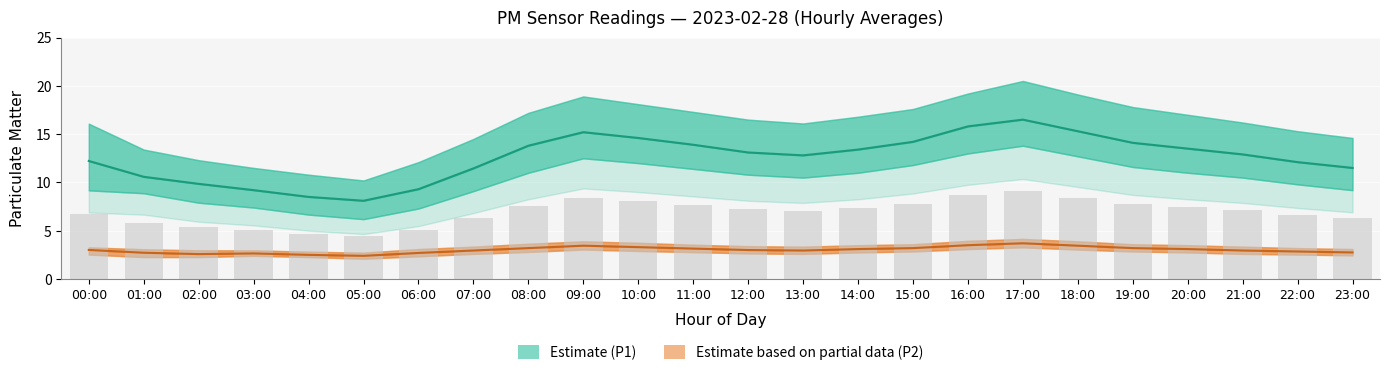

What is the smallest value displayed?

2.4